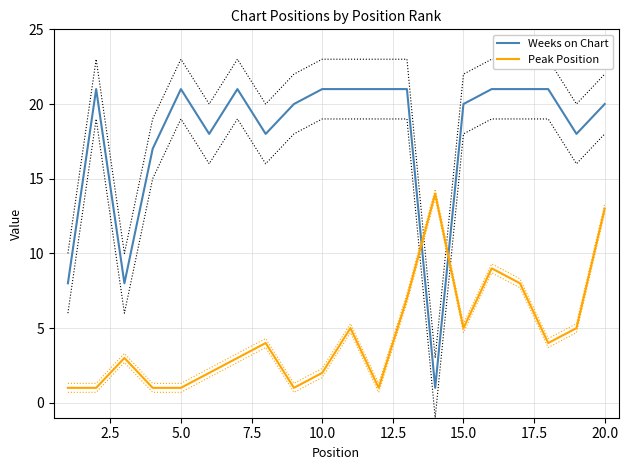

At how many categories does at least one series exceed 16?

17